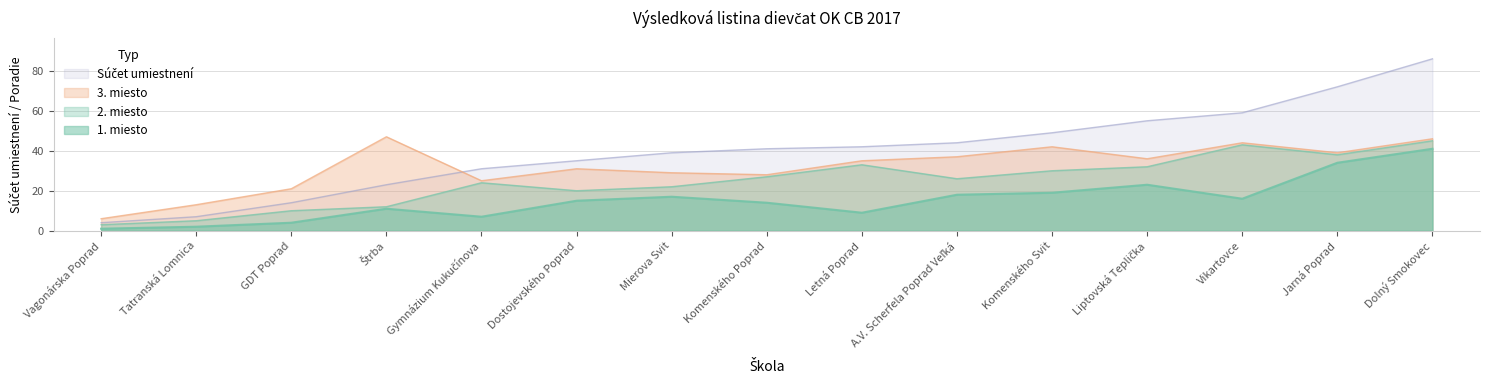

Reading left to right, extract all data points from this chart.

1st place: Vagonárska Poprad=1	Tatranská Lomnica=2	GDT Poprad=4	Štrba=11	Gymnázium Kukučínova=7	Dostojevského Poprad=15	Mierova Svit=17	Komenského Poprad=14	Letná Poprad=9	A.V. Scherfela Poprad Veľká=18	Komenského Svit=19	Liptovská Teplička=23	Vikartovce=16	Jarná Poprad=34	Dolný Smokovec=41
2nd place: Vagonárska Poprad=3	Tatranská Lomnica=5	GDT Poprad=10	Štrba=12	Gymnázium Kukučínova=24	Dostojevského Poprad=20	Mierova Svit=22	Komenského Poprad=27	Letná Poprad=33	A.V. Scherfela Poprad Veľká=26	Komenského Svit=30	Liptovská Teplička=32	Vikartovce=43	Jarná Poprad=38	Dolný Smokovec=45
3rd place: Vagonárska Poprad=6	Tatranská Lomnica=13	GDT Poprad=21	Štrba=47	Gymnázium Kukučínova=25	Dostojevského Poprad=31	Mierova Svit=29	Komenského Poprad=28	Letná Poprad=35	A.V. Scherfela Poprad Veľká=37	Komenského Svit=42	Liptovská Teplička=36	Vikartovce=44	Jarná Poprad=39	Dolný Smokovec=46
Súčet umiestnení: Vagonárska Poprad=4	Tatranská Lomnica=7	GDT Poprad=14	Štrba=23	Gymnázium Kukučínova=31	Dostojevského Poprad=35	Mierova Svit=39	Komenského Poprad=41	Letná Poprad=42	A.V. Scherfela Poprad Veľká=44	Komenského Svit=49	Liptovská Teplička=55	Vikartovce=59	Jarná Poprad=72	Dolný Smokovec=86